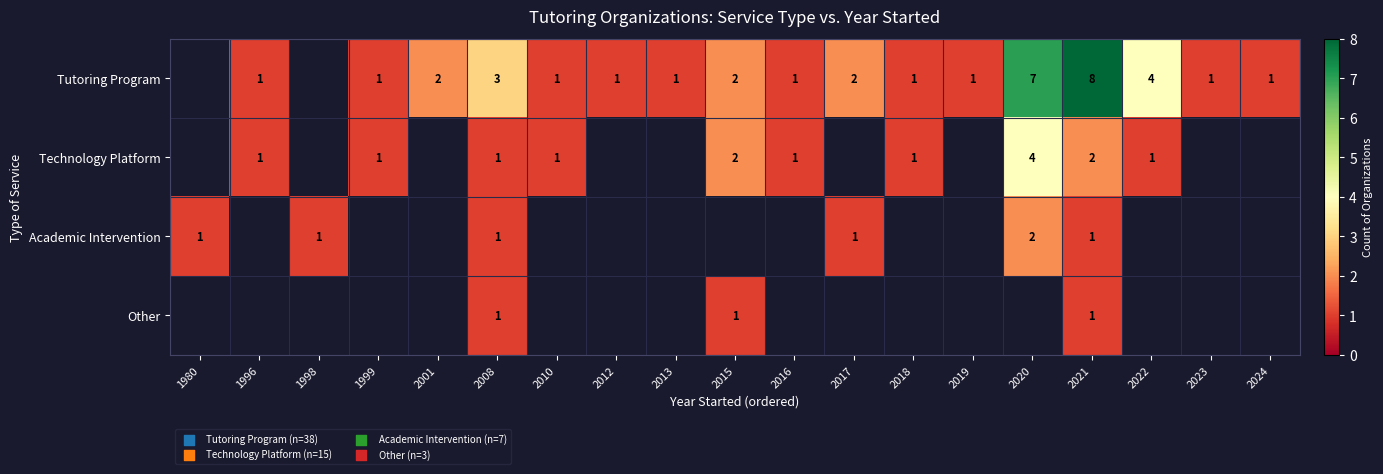

Is it true that Tutoring Program equals 1 at 2023?

True